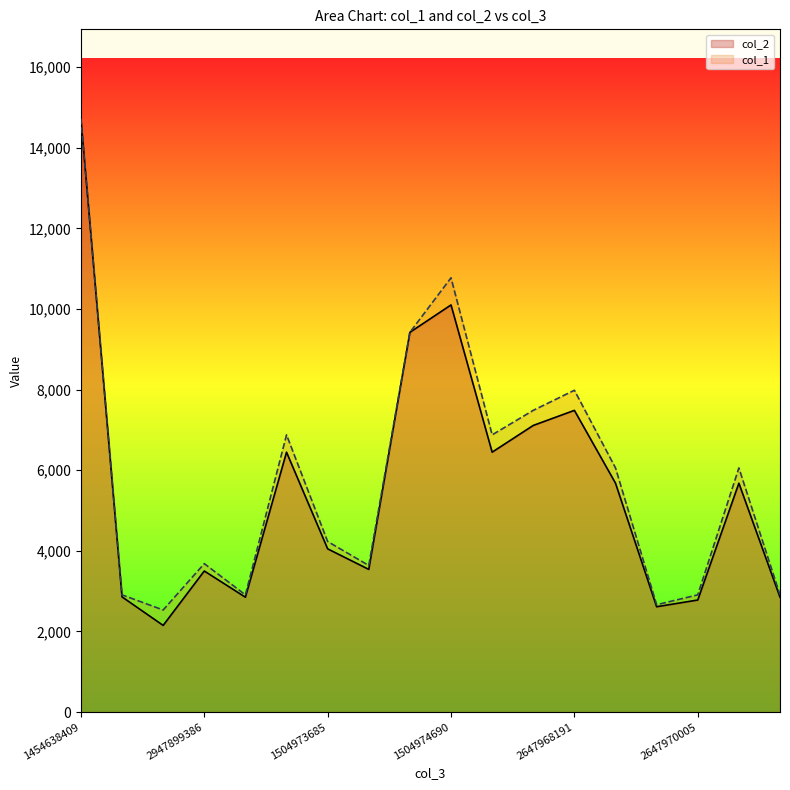

True or false: col_2 has a value of 635.8 at 1505099377.

False